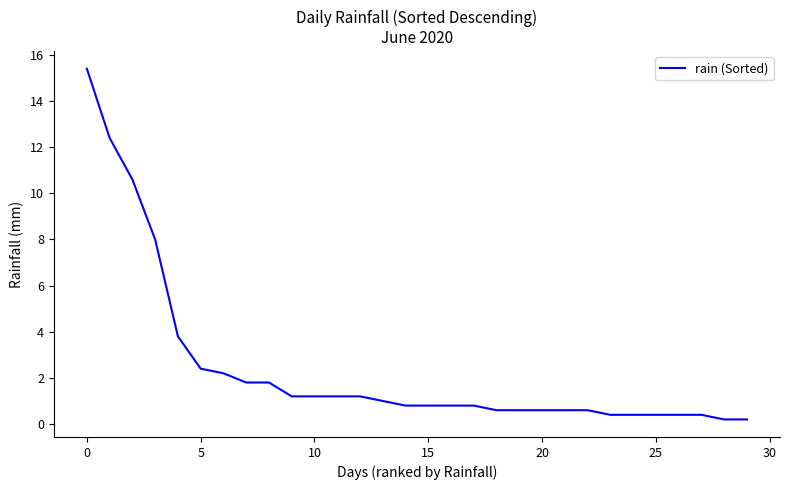

What is the difference between the maximum and minimum values?

15.2